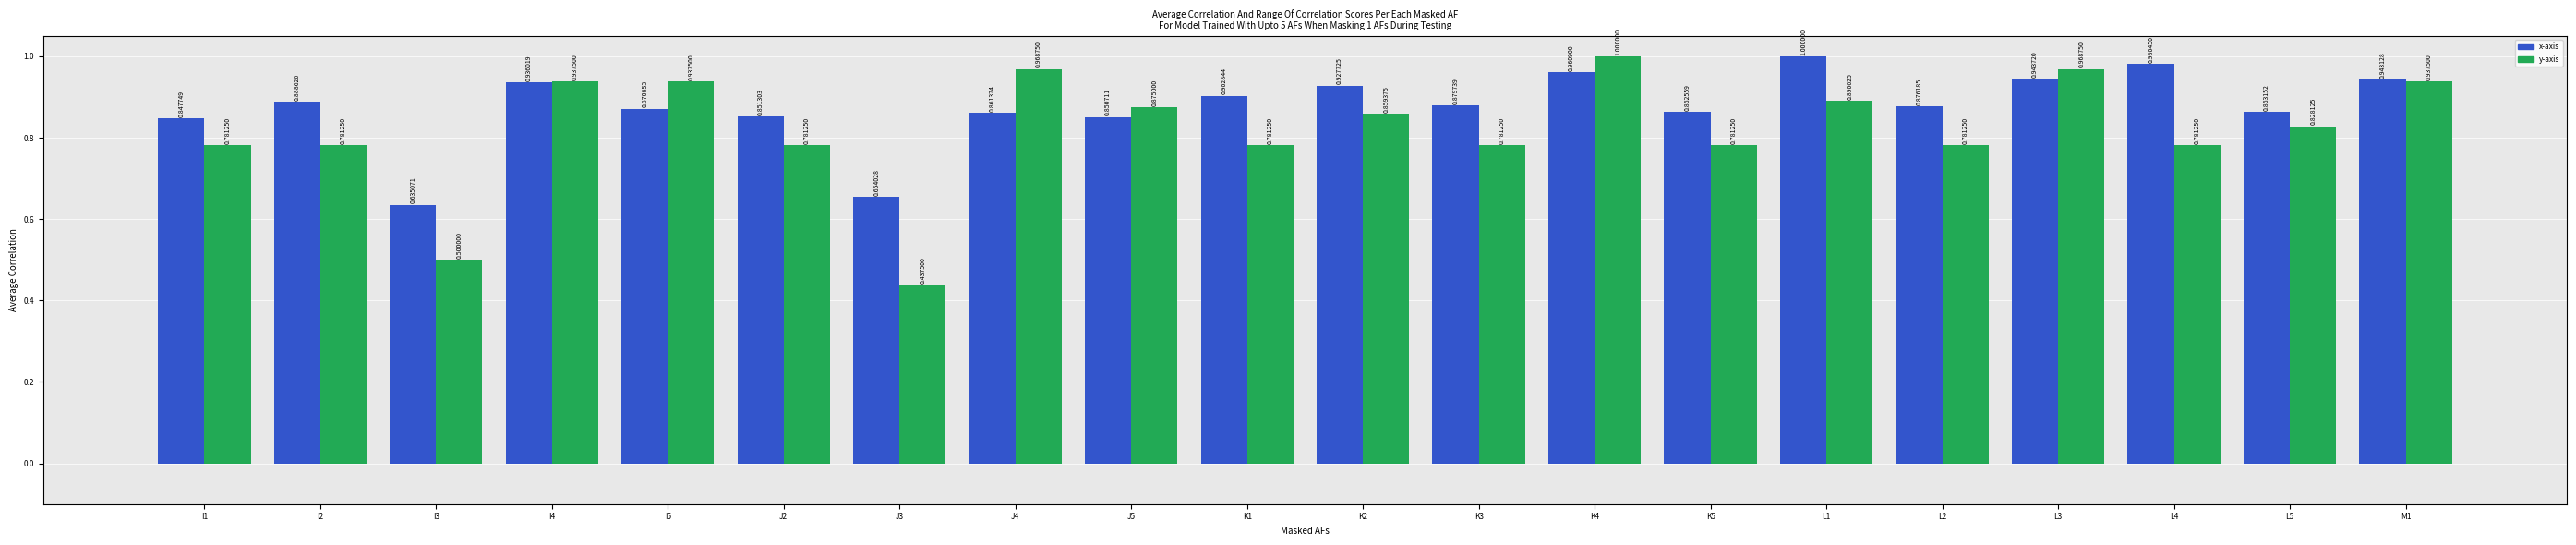

Are the bars grouped side by side (vs. stacked)?

Yes